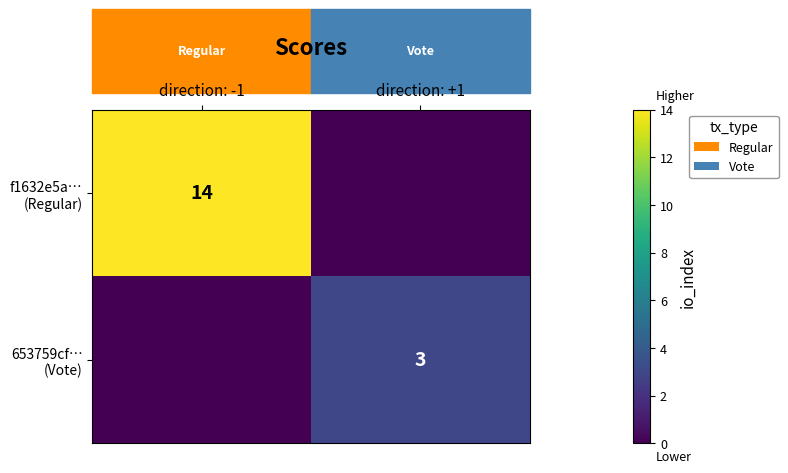

At how many categories does at least one series exceed 0?

2